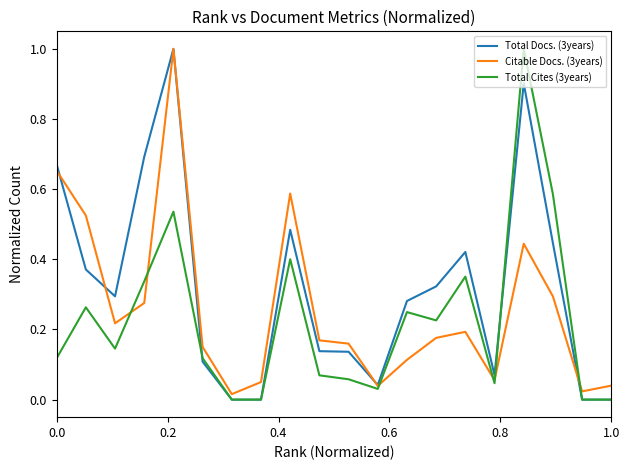

What is the difference between the maximum and second lowest values in the Total Cites (3years) series?

1.0